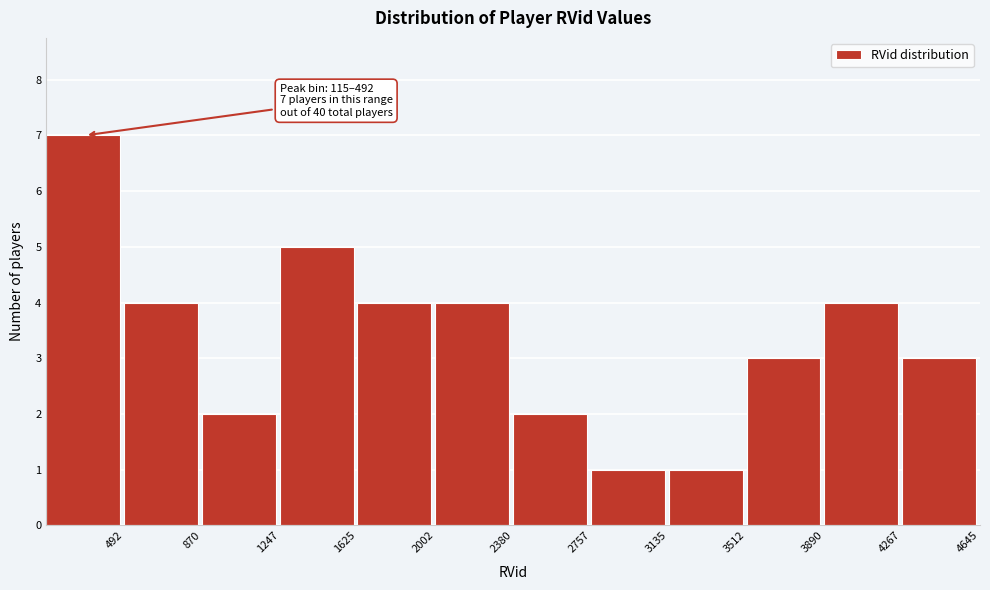

Which range on the x-axis has the tallest bar?

100 to 500